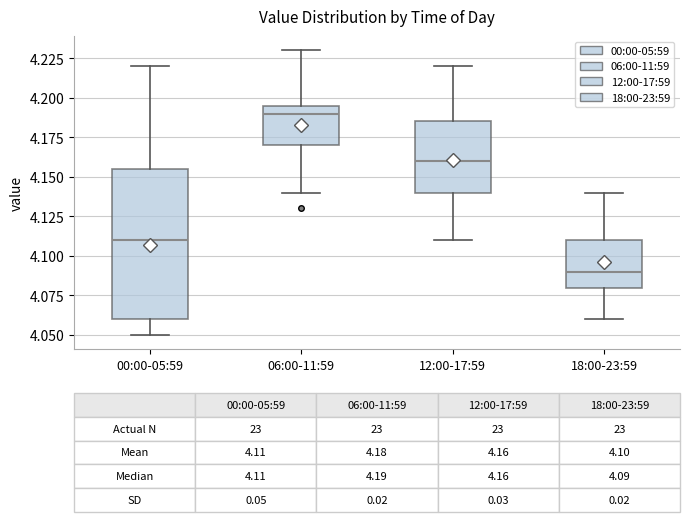

Which box is the tallest, from its lower edge to its upper edge?

00:00-05:59